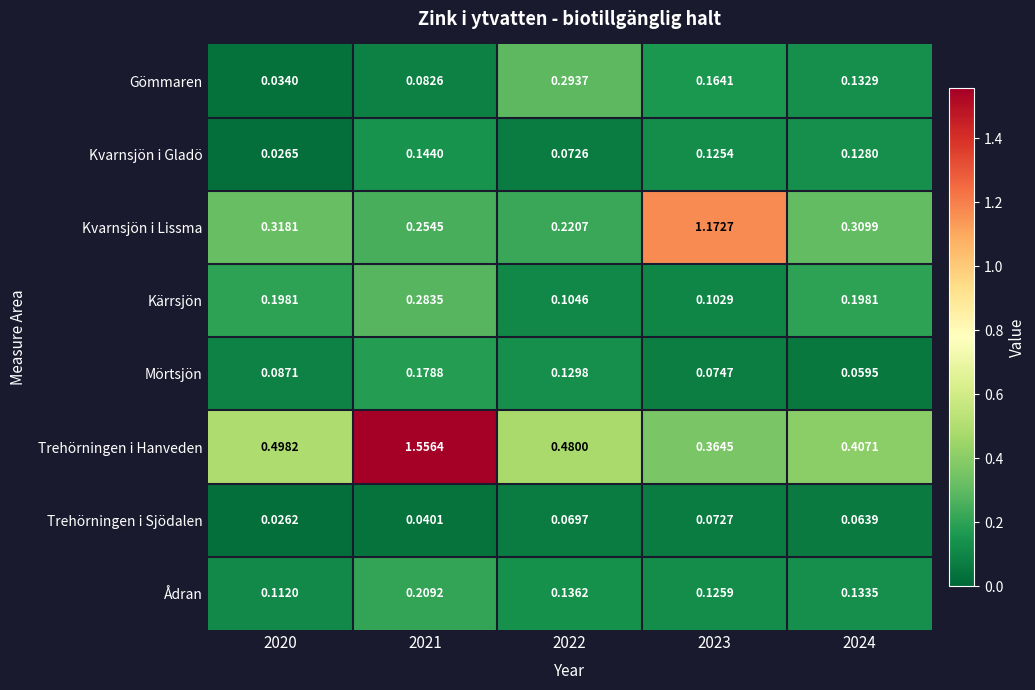

At how many categories does at least one series exceed 0?

5